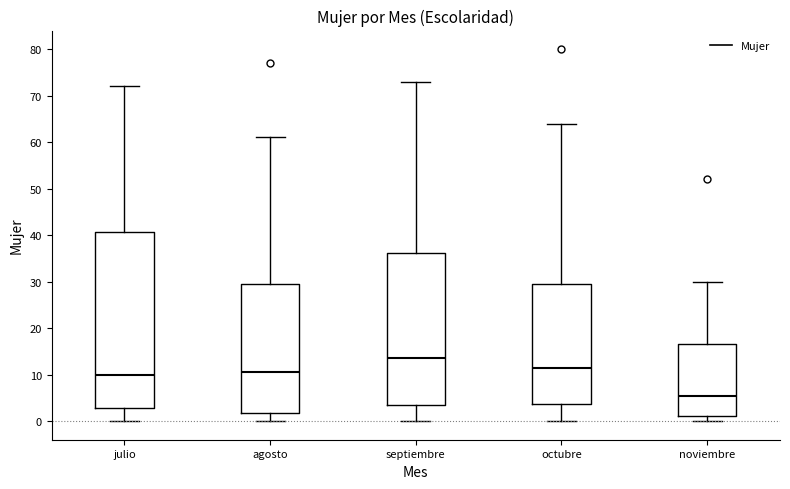

Comparing the boxes themselves (not the whiskers), which one is the tallest?

julio